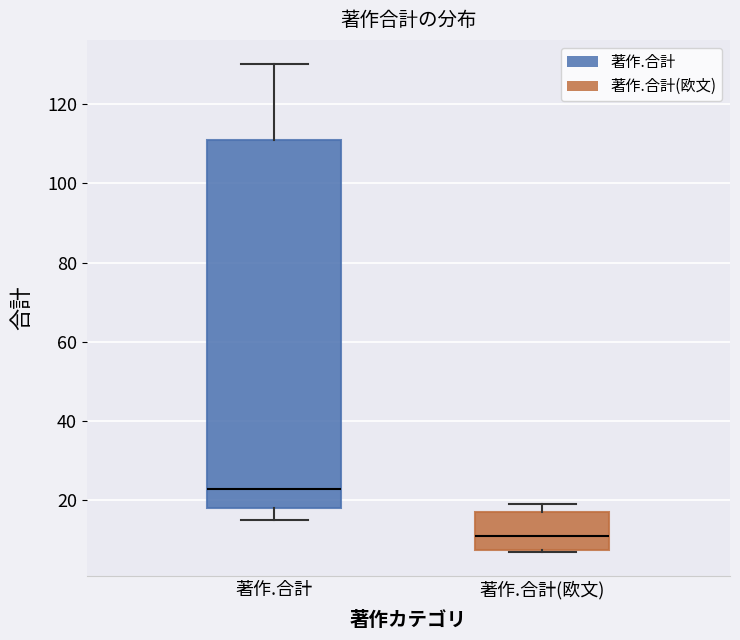

Where does the median line of the box for 著作.合計(欧文) sit on the y-axis? The values are not printed on the chart, so give them approximately, as read against the axis.

12